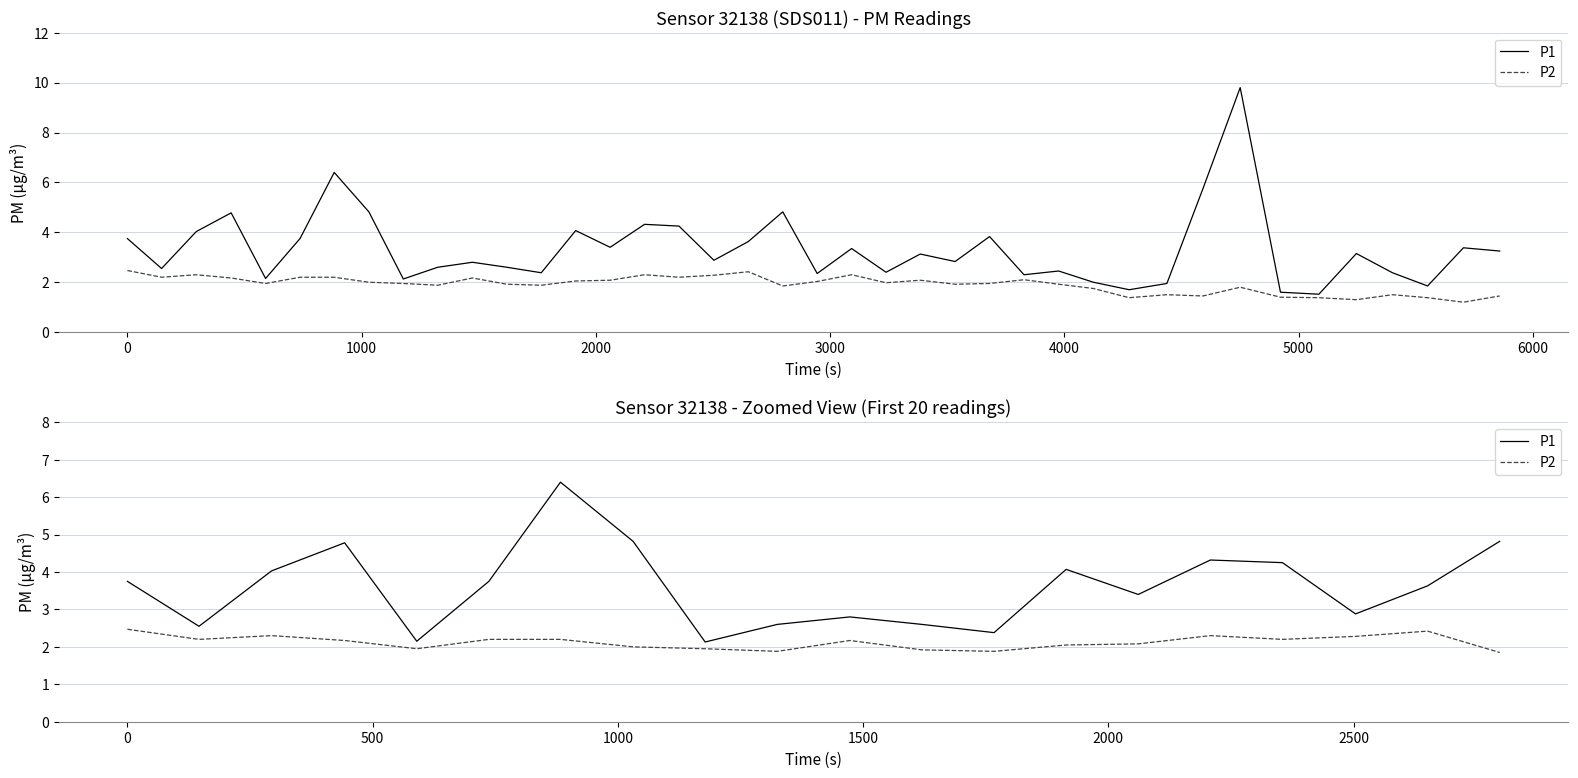

True or false: P1 and P2 cross at least once.

False